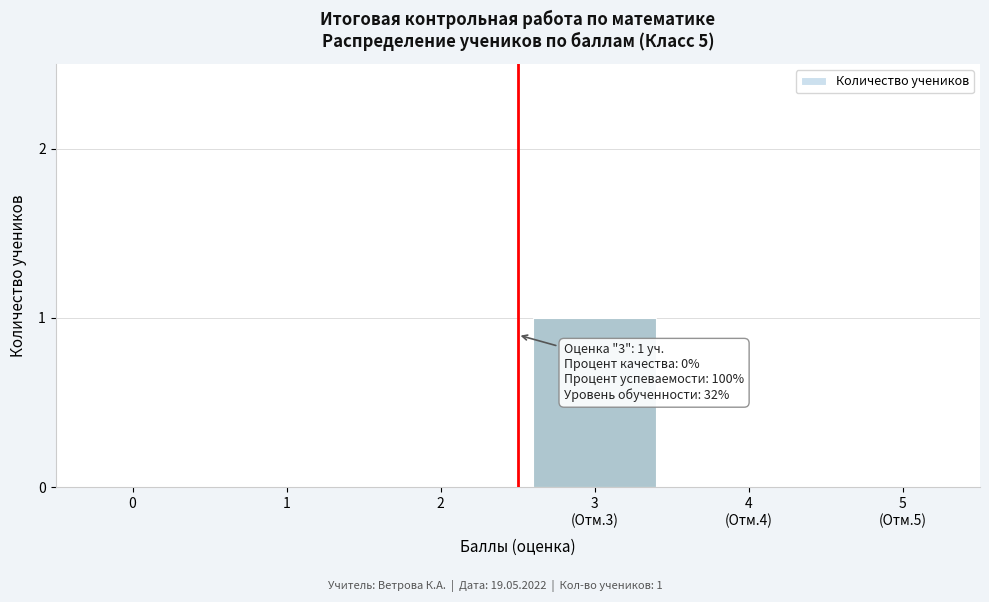

The value at 1 is 0. True or false?

True